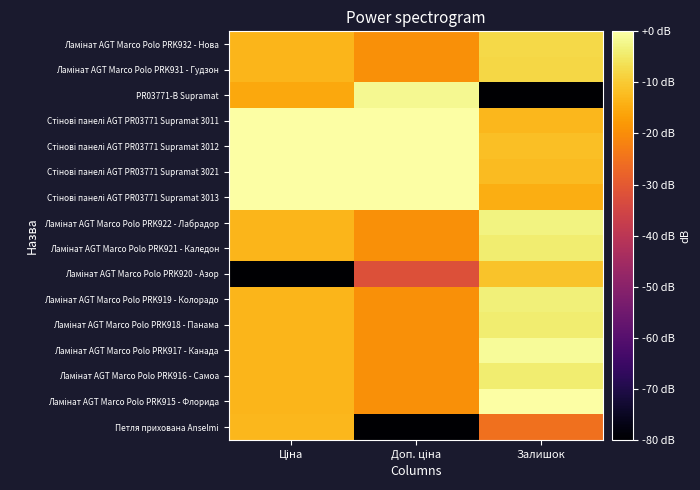

What is the spread (max minus min) of values at Доп. ціна?

120.0